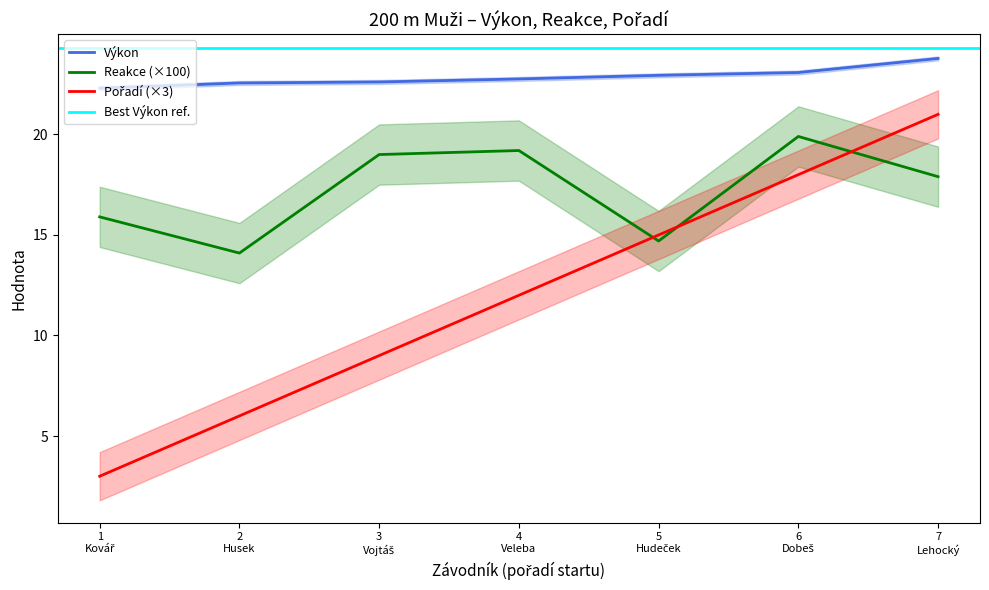

True or false: Výkon and Reakce (×100) cross at least once.

False